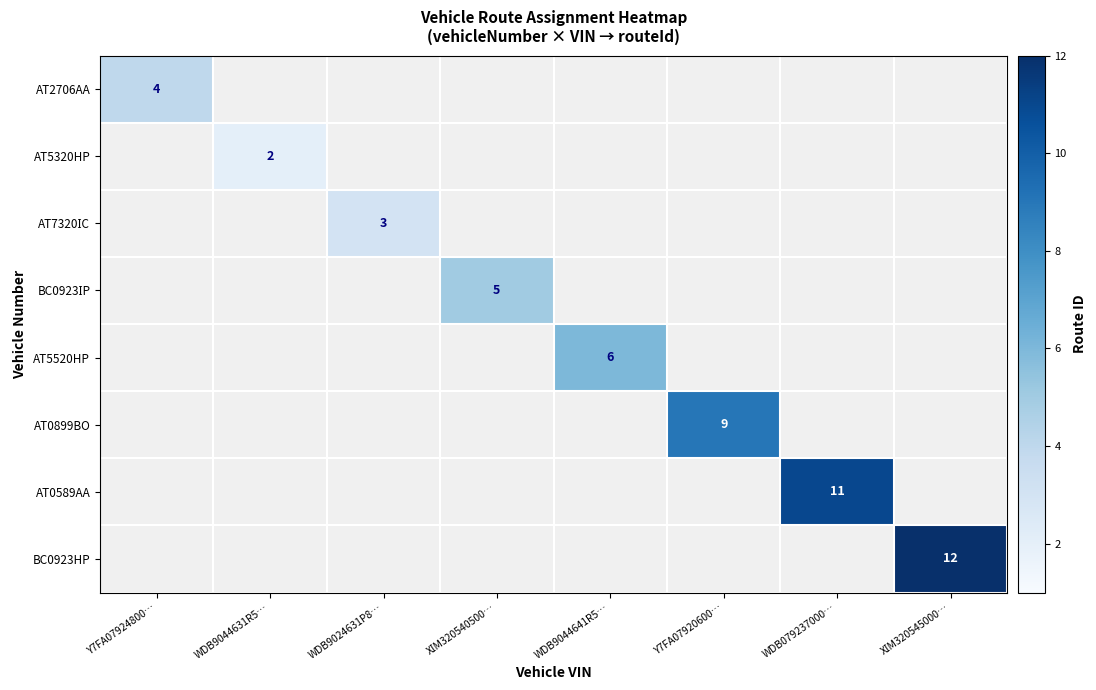

List the labels in order of АТ5520НР value, smallest first.

Y7FА07924800…, WDB9044631R5…, WDB9024631Р8…, ХІМ320540500…, Y7FA07920600…, WDB079237000…, ХІМ320545000…, WDB9044641R5…